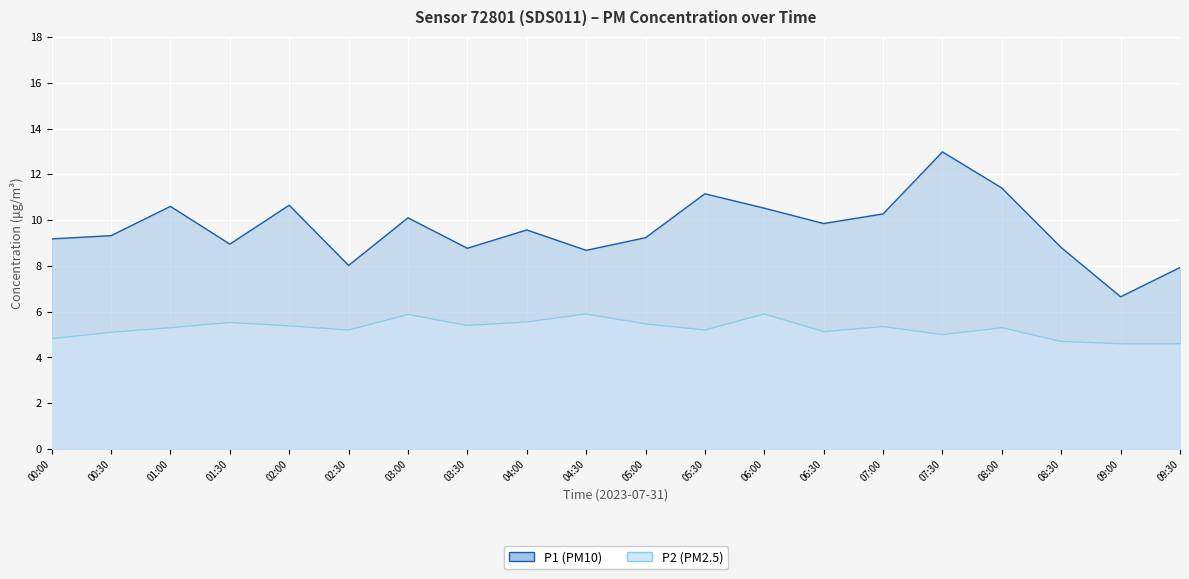

Which series has the largest range (max minus min)?

P1